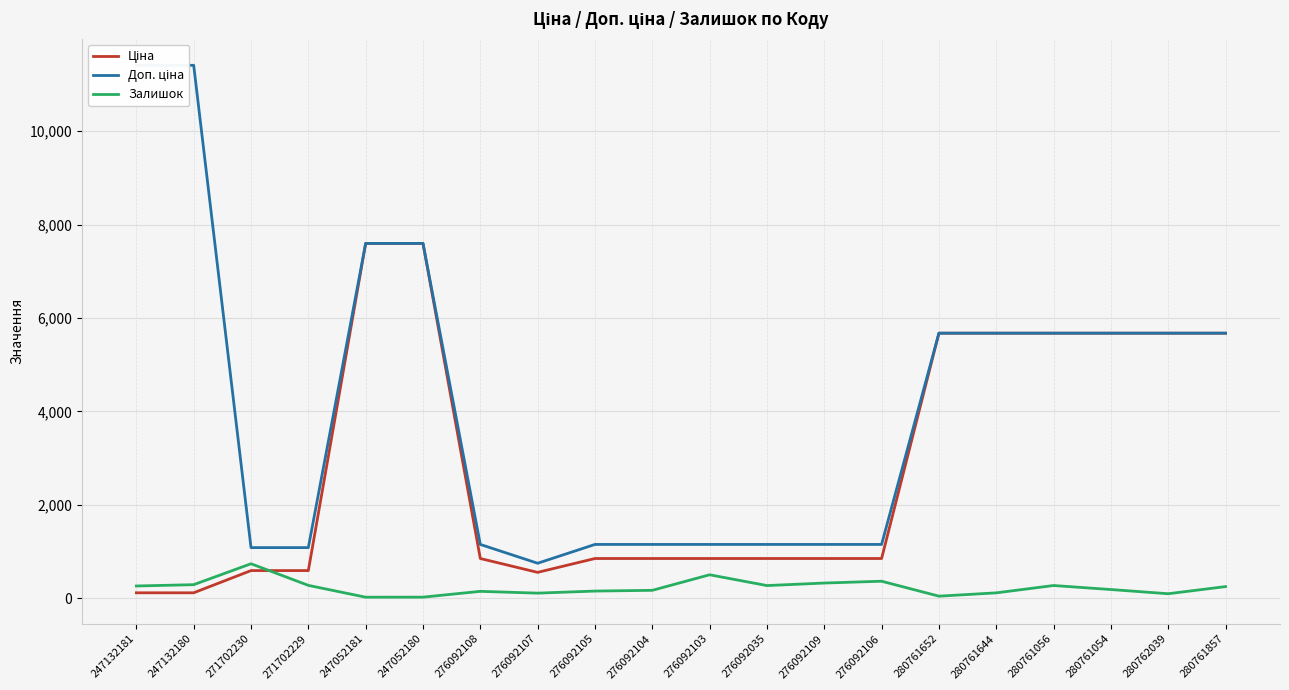

Between 247132181 and 280761056, which is larger?

280761056